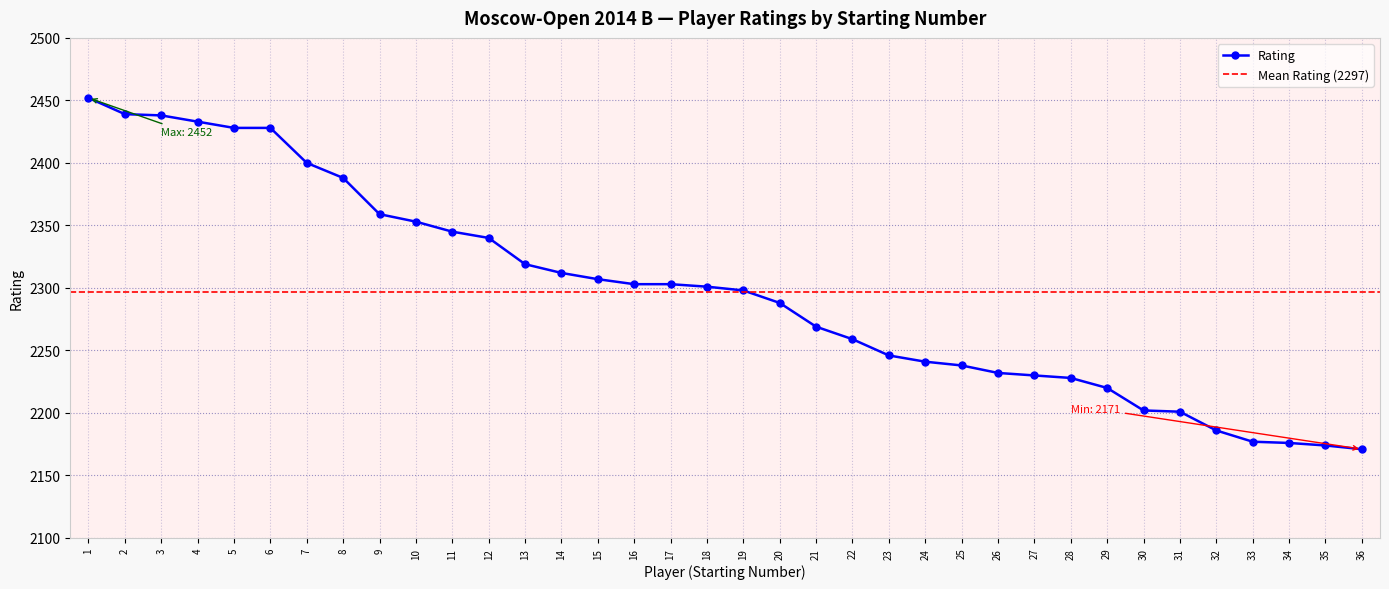

True or false: there are more than 1 points higher than both neighbors.

False